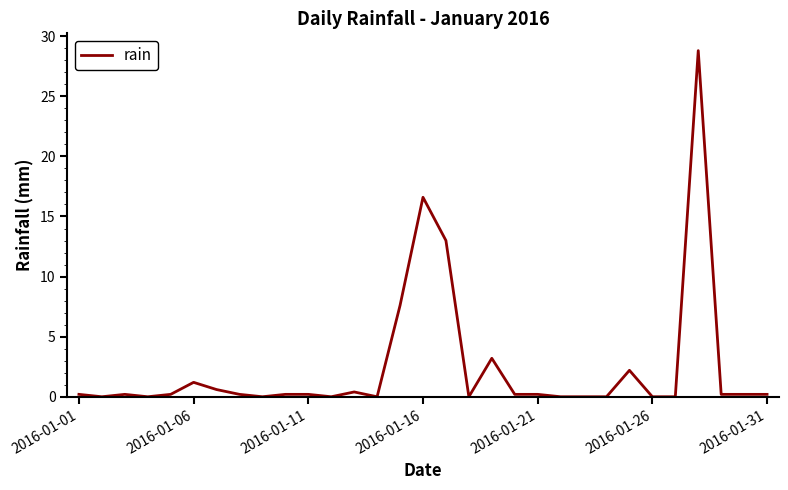

What is the maximum value shown in the chart?

28.8